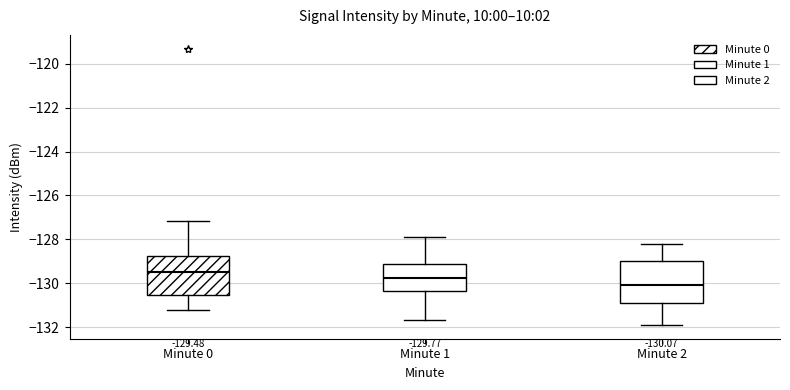

Which box has the lowest median line?

Minute 2